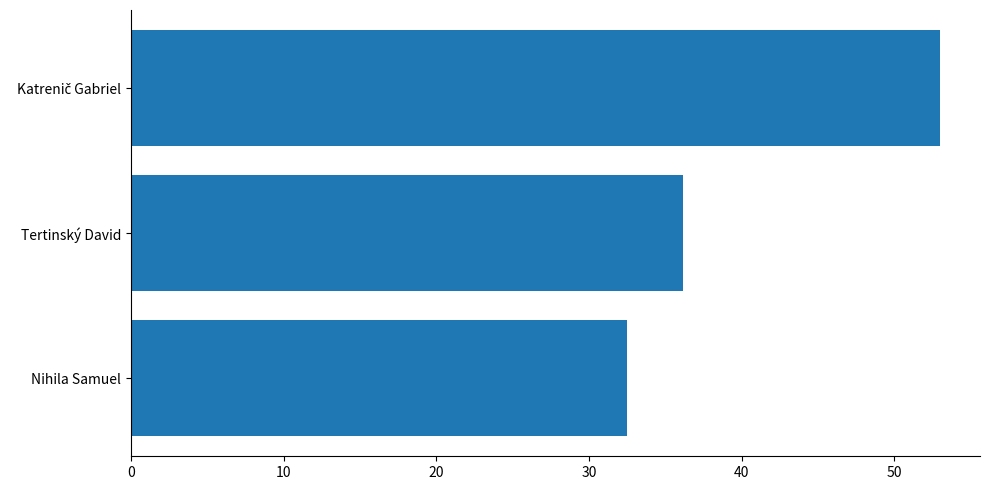

What is the change in value from Tertinský David to Nihila Samuel?

-3.6